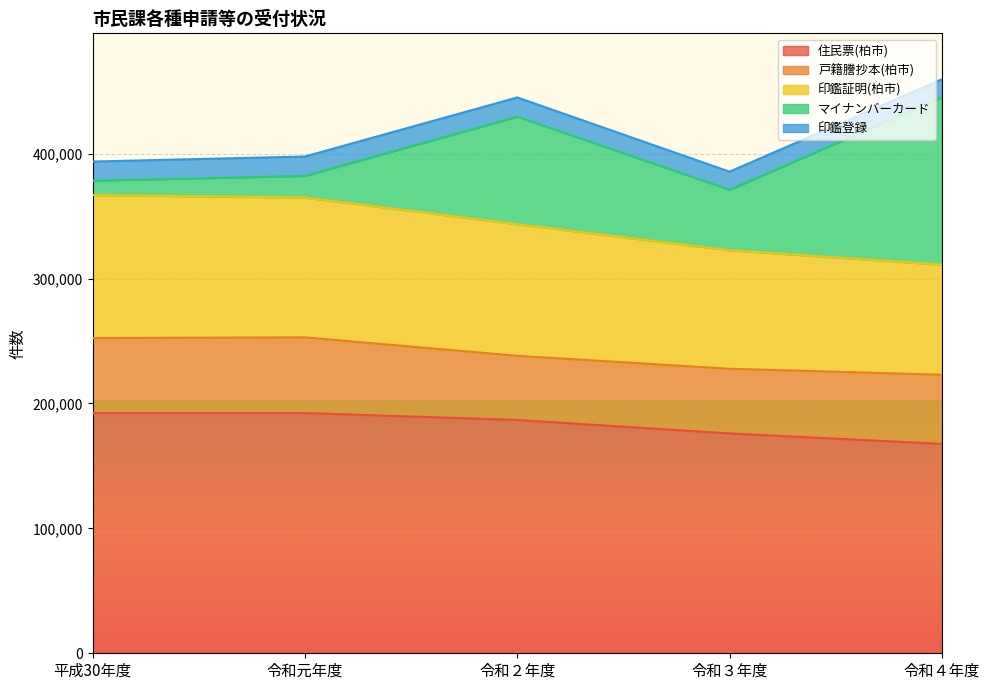

Where do マイナンバーカード and 印鑑証明(柏市) first cross each other?

令和３年度 and 令和４年度